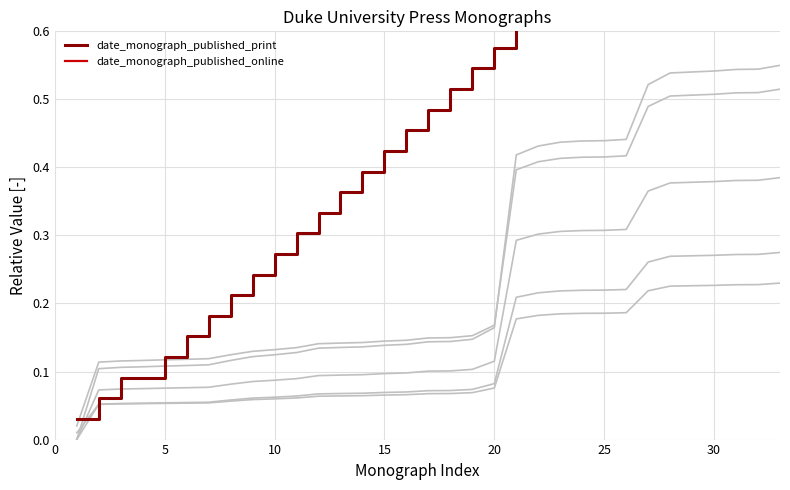

List the series in order of their overall mean, lowest first.

date_monograph_published_print, date_monograph_published_online